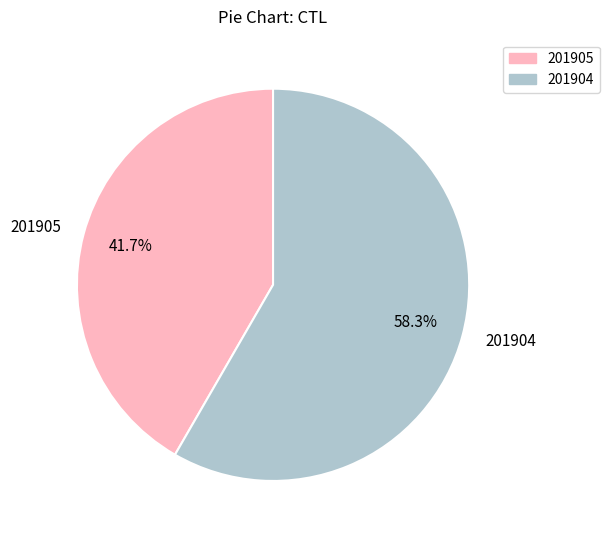

Is it true that 201904 is 72% of the pie?

False